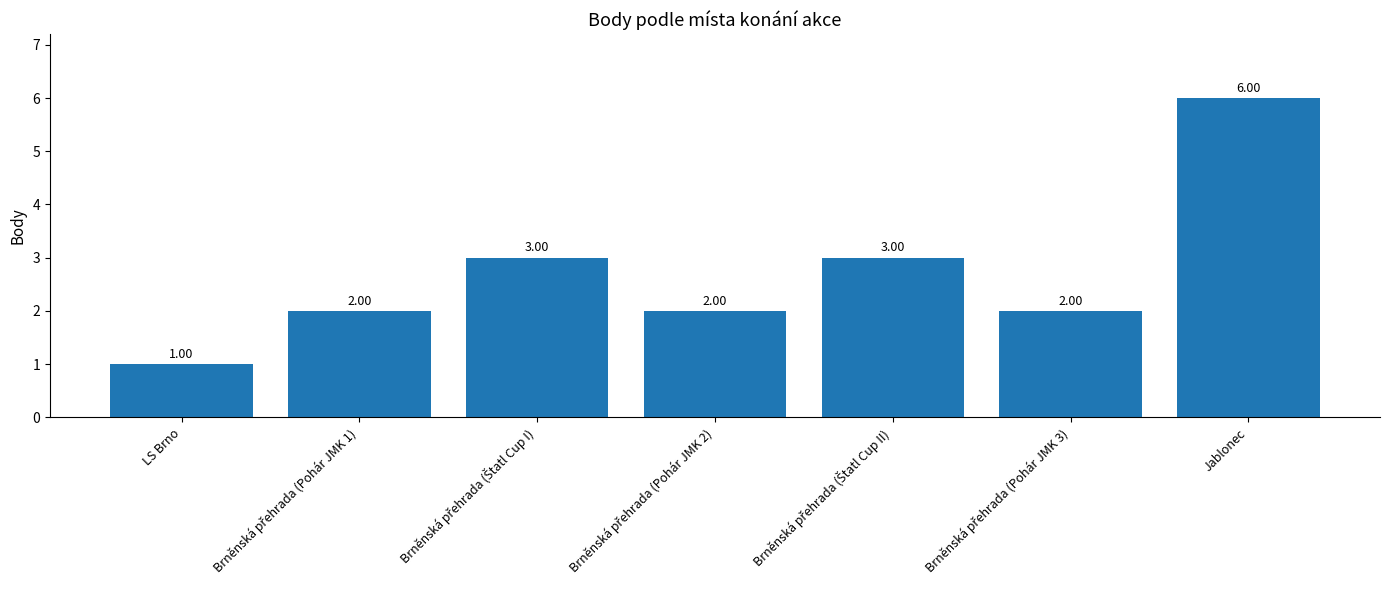

What is the difference between the maximum and minimum values?

5